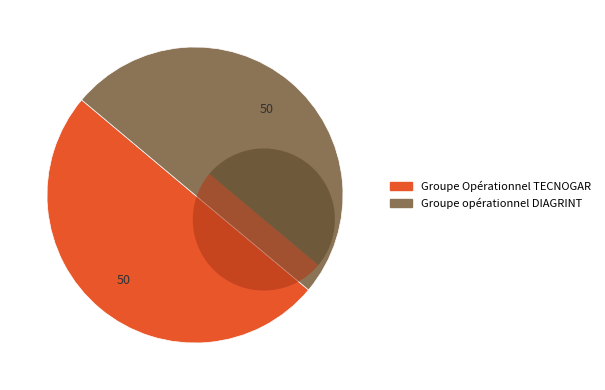

What percentage is NOT represented by Groupe Opérationnel TECNOGAR?

50.0%